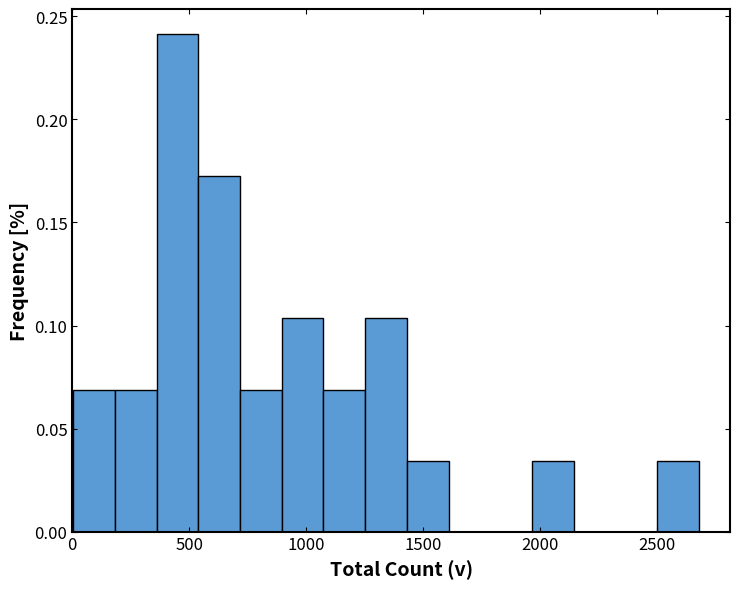

Around what value on the x-axis is the tallest bar? Give the approximate position of its centre, as read against the axis.

450